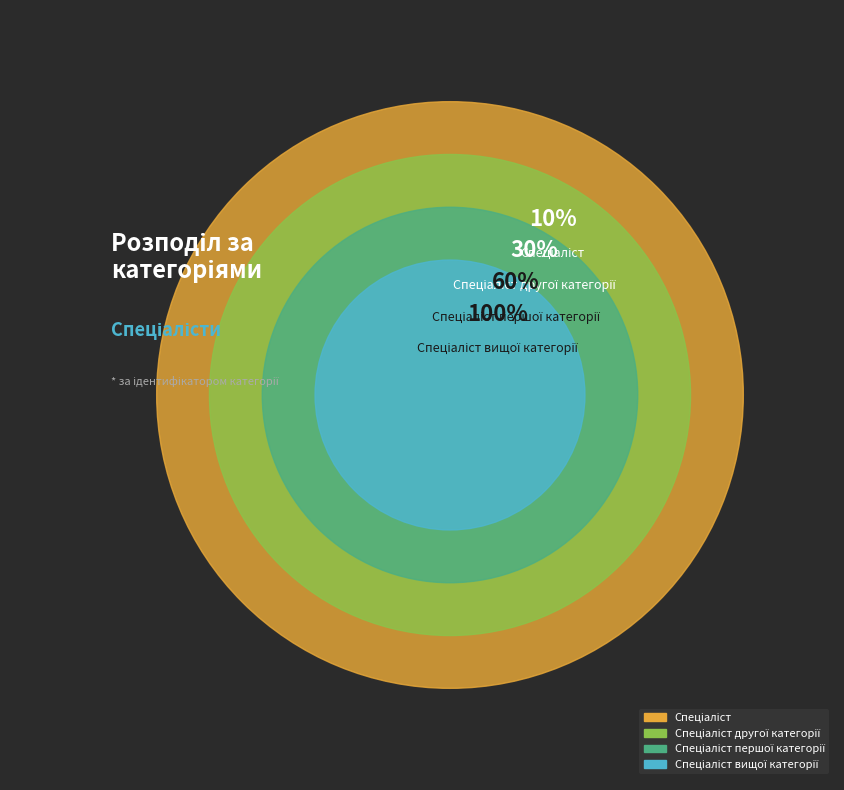

Combined, do Спеціаліст вищої категорії and Спеціаліст другої категорії account for over 50%?

Yes